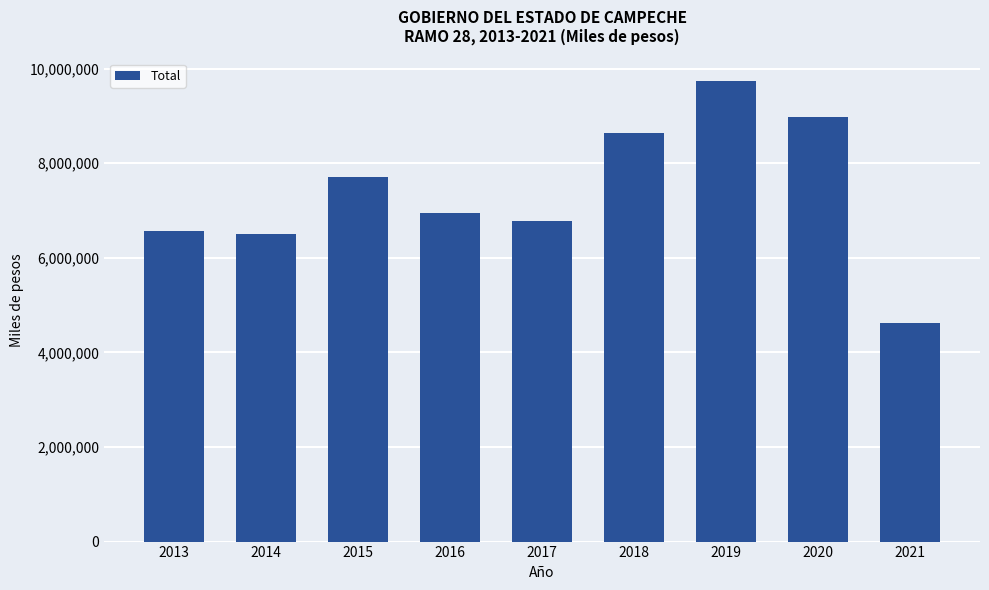

Read the value at 2013.

6572877.0